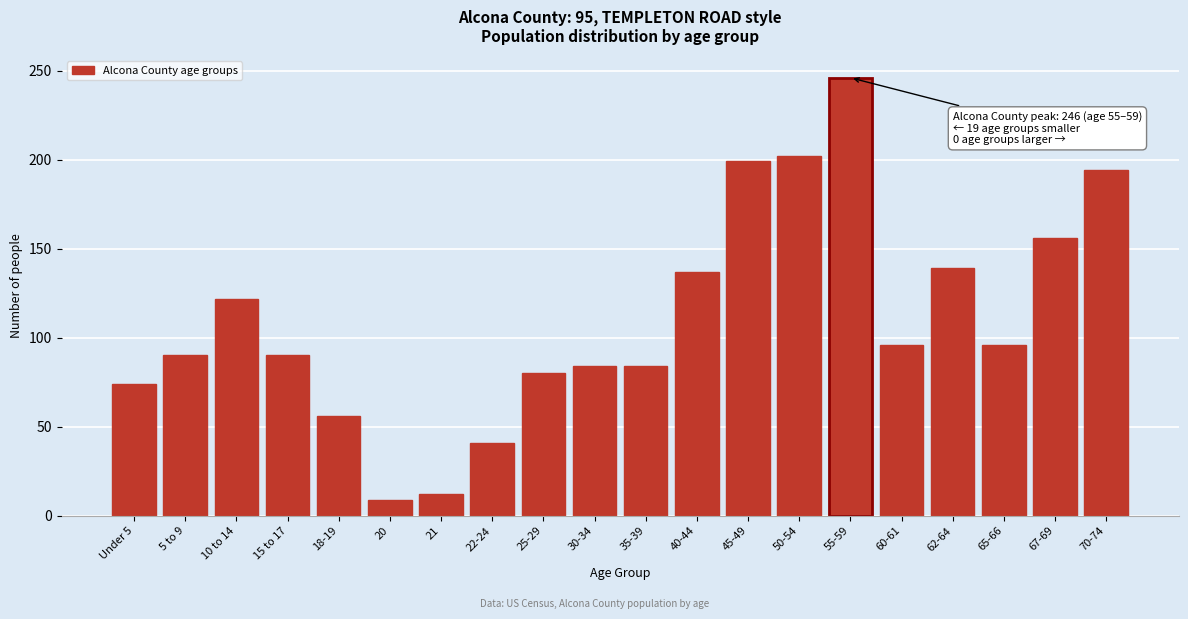

Reading left to right, transcribe all the data shown in this chart.

Under 5=74	5 to 9=90	10 to 14=122	15 to 17=90	18-19=56	20=9	21=12	22-24=41	25-29=80	30-34=84	35-39=84	40-44=137	45-49=199	50-54=202	55-59=246	60-61=96	62-64=139	65-66=96	67-69=156	70-74=194